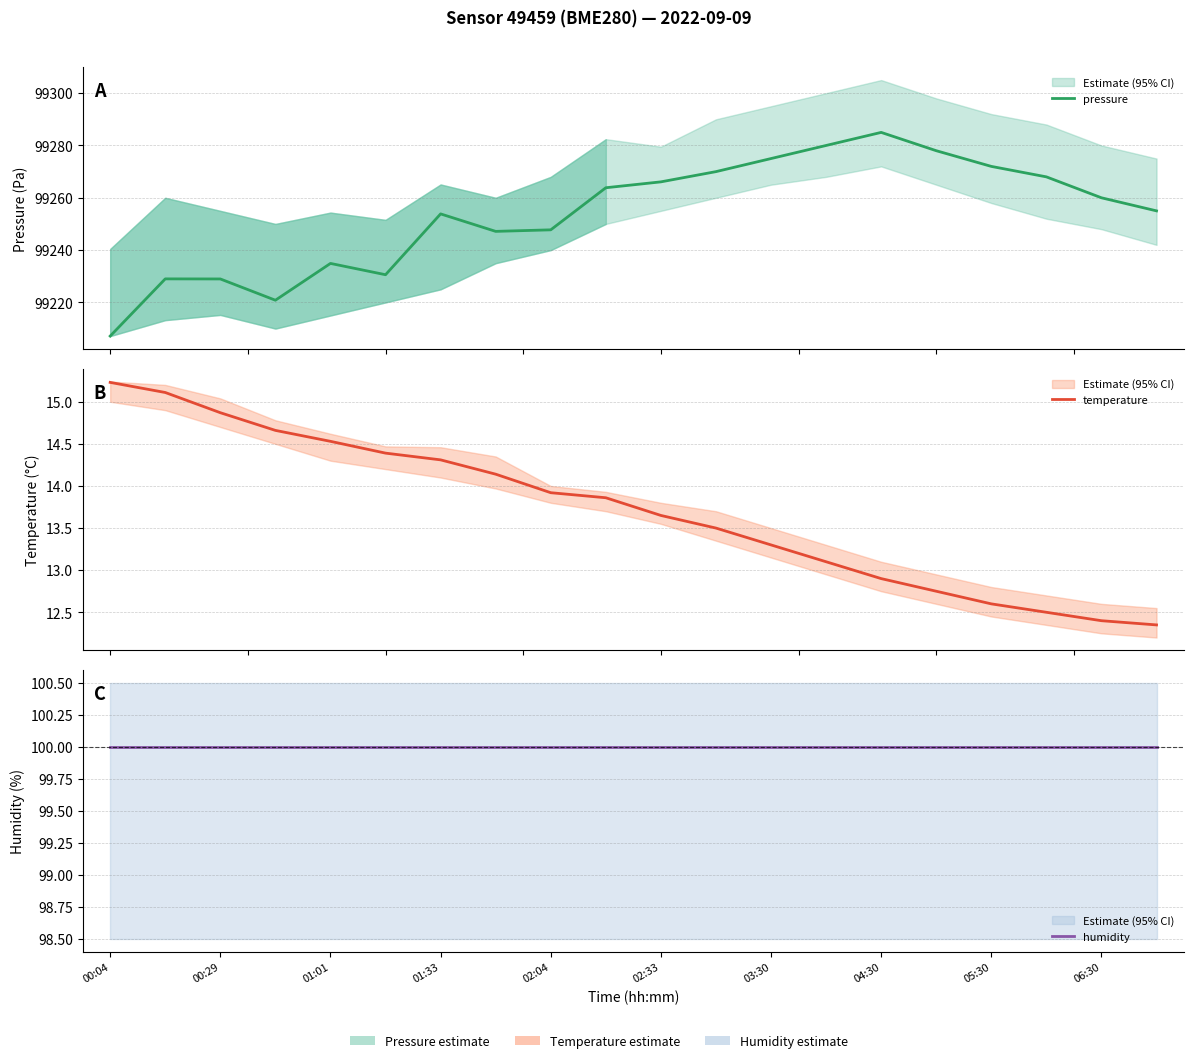

Is it true that temperature equals 20.1 at 04:30?

False